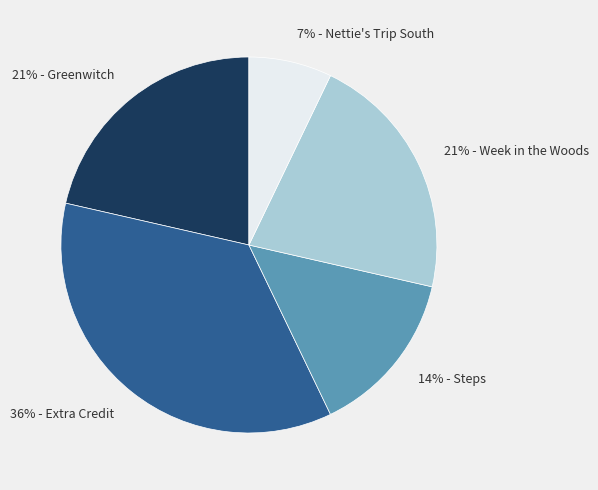

What is the ratio of the value at 21% - Greenwitch to the value at 14% - Steps?

1.5